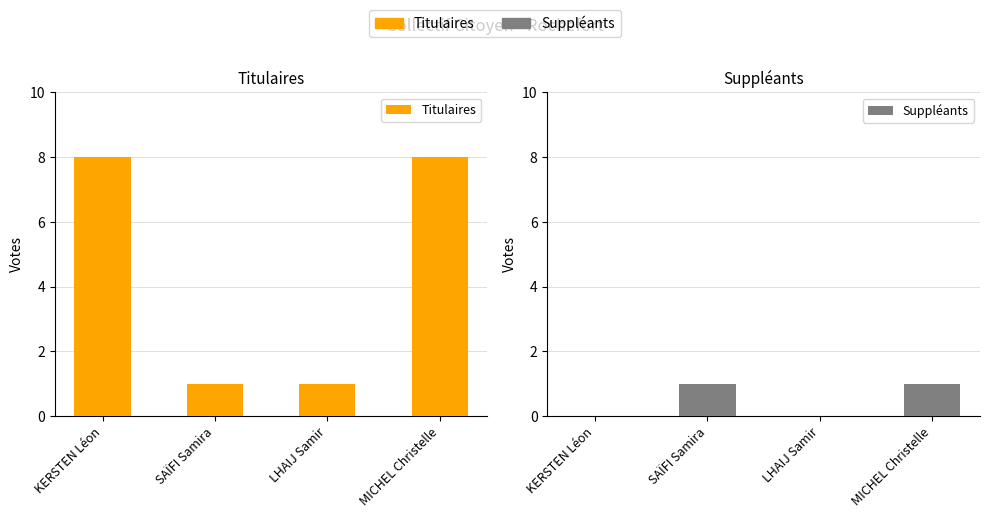

At which category is the sum across all series the highest?

MICHEL Christelle